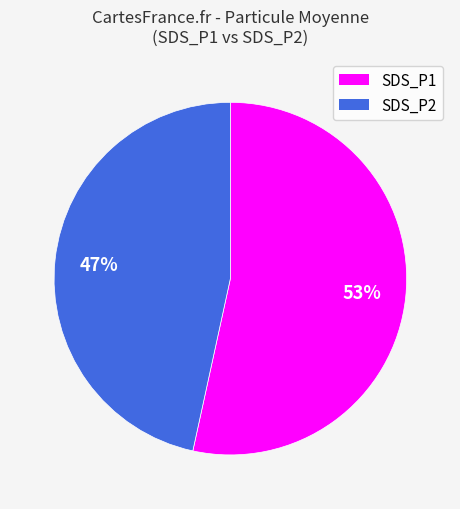

Combined, do SDS_P1 and SDS_P2 account for over 50%?

Yes